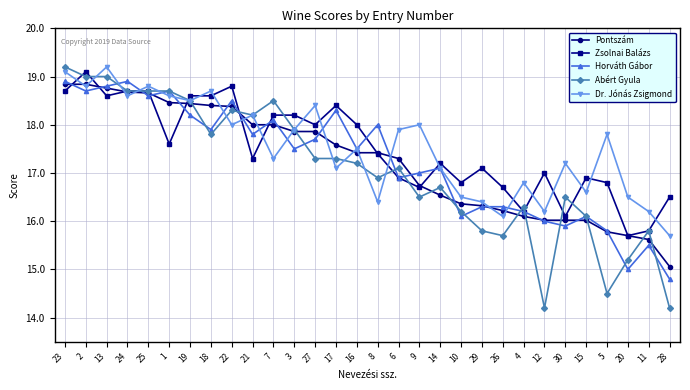

What is the difference between the highest and lowest values at 1?

1.1